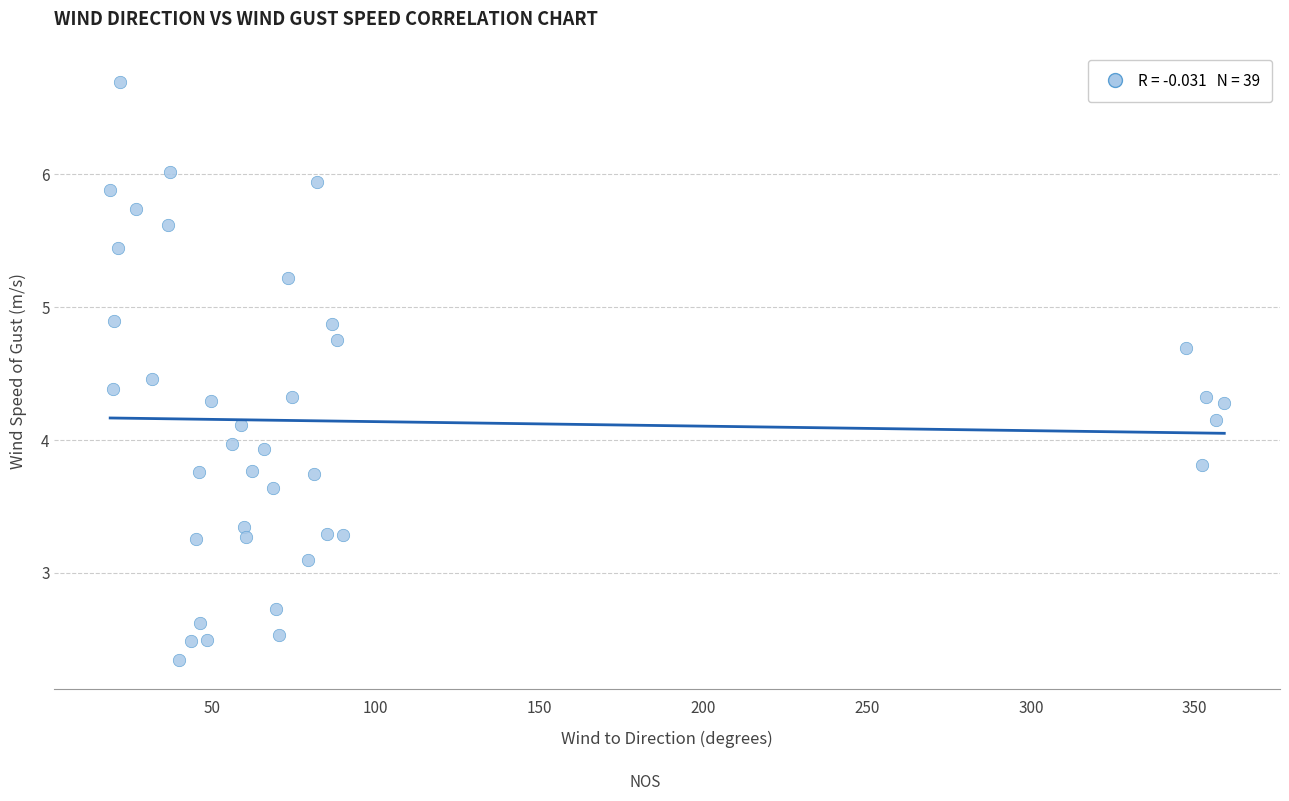

What is the range of X values (max minus min)?

340.1